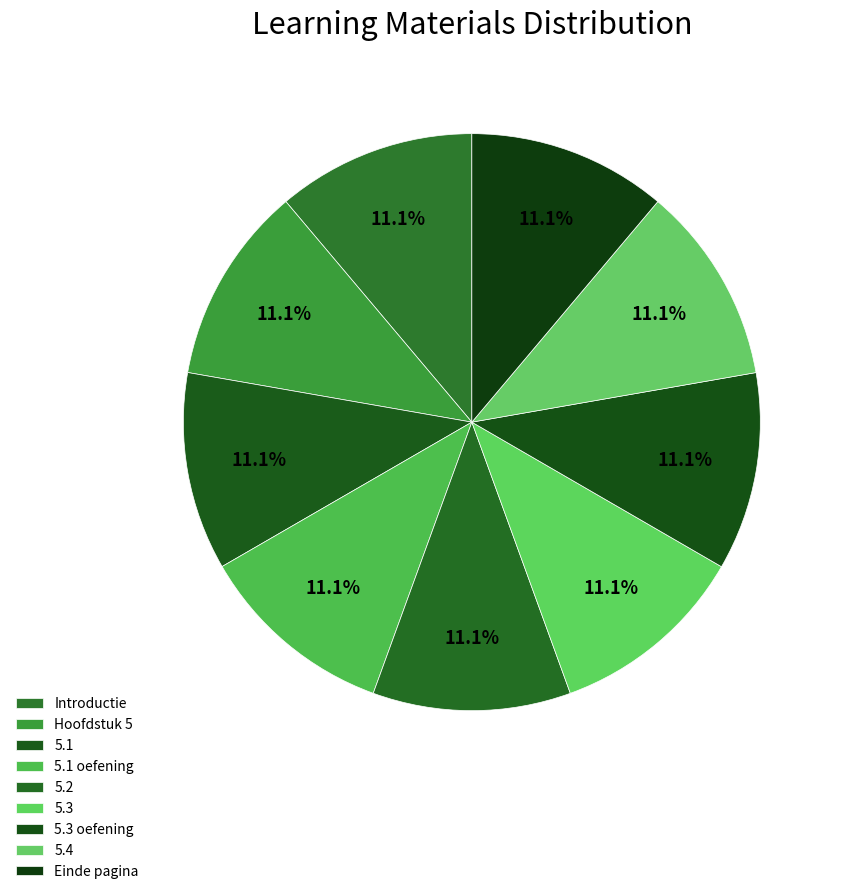

To the nearest percent, what portion does 5.3 oefening represent?

11%